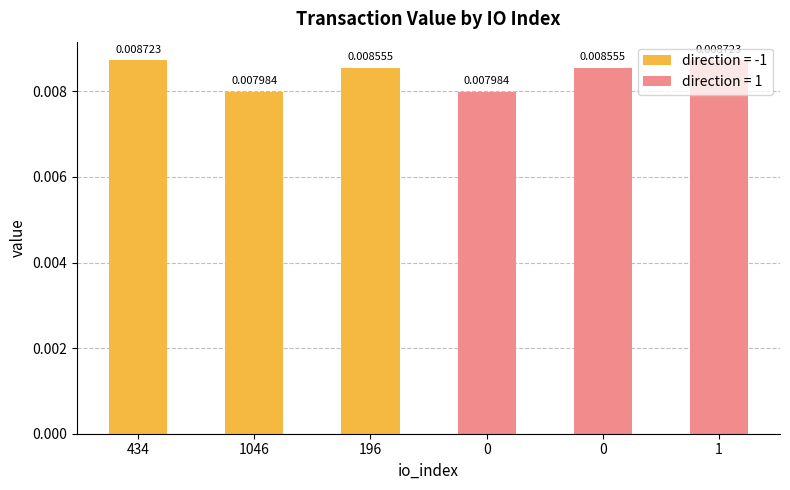

List the labels in order of value, smallest first.

1046, 0, 196, 0, 434, 1